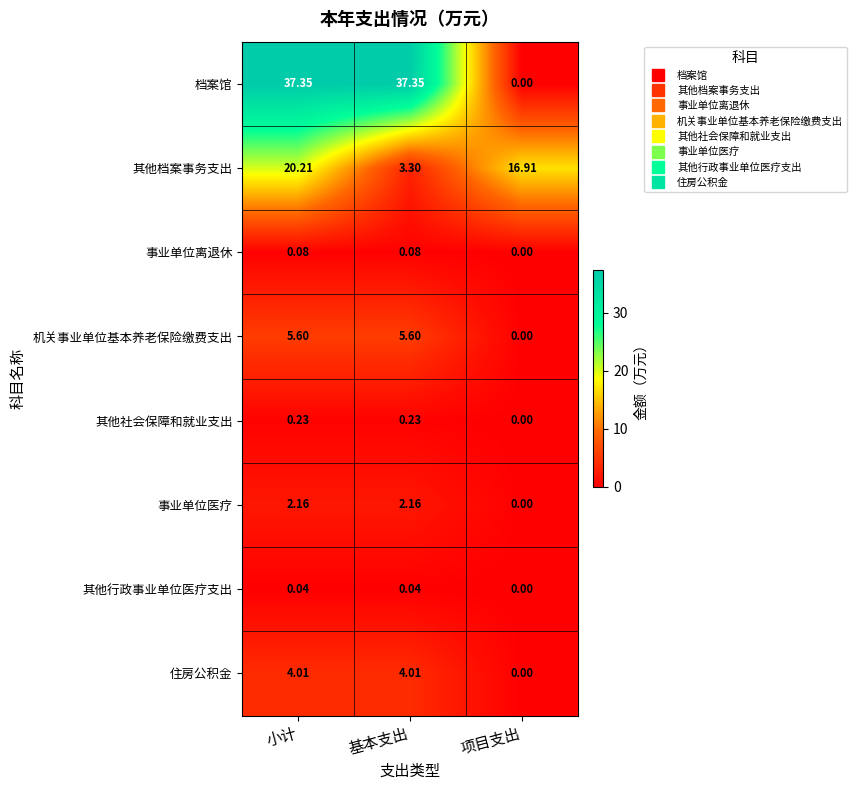

At which label does 机关事业单位基本养老保险缴费支出 first exceed 5?

小计